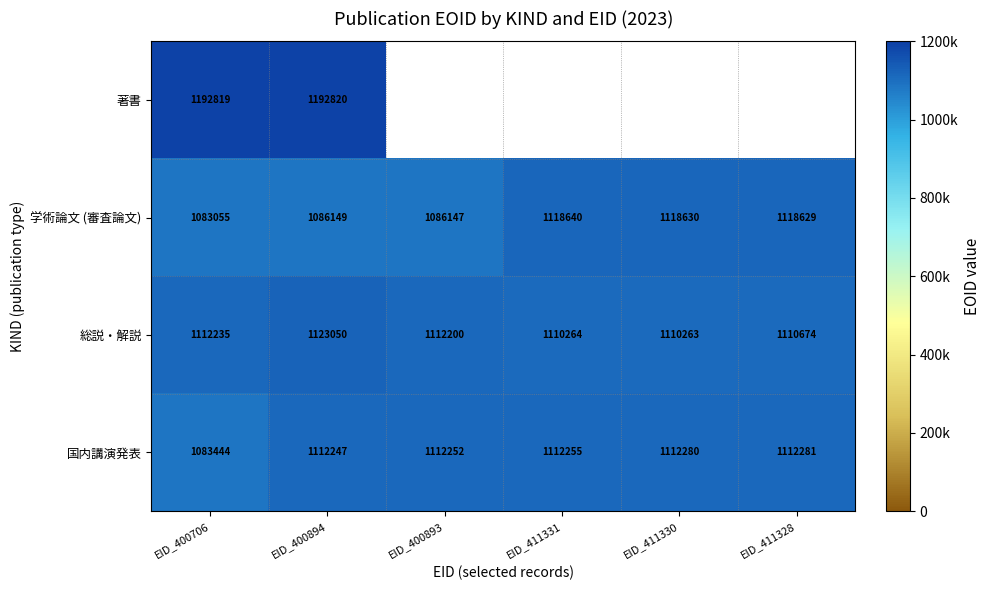

What is the spread (max minus min) of values at EID_400894?

106671